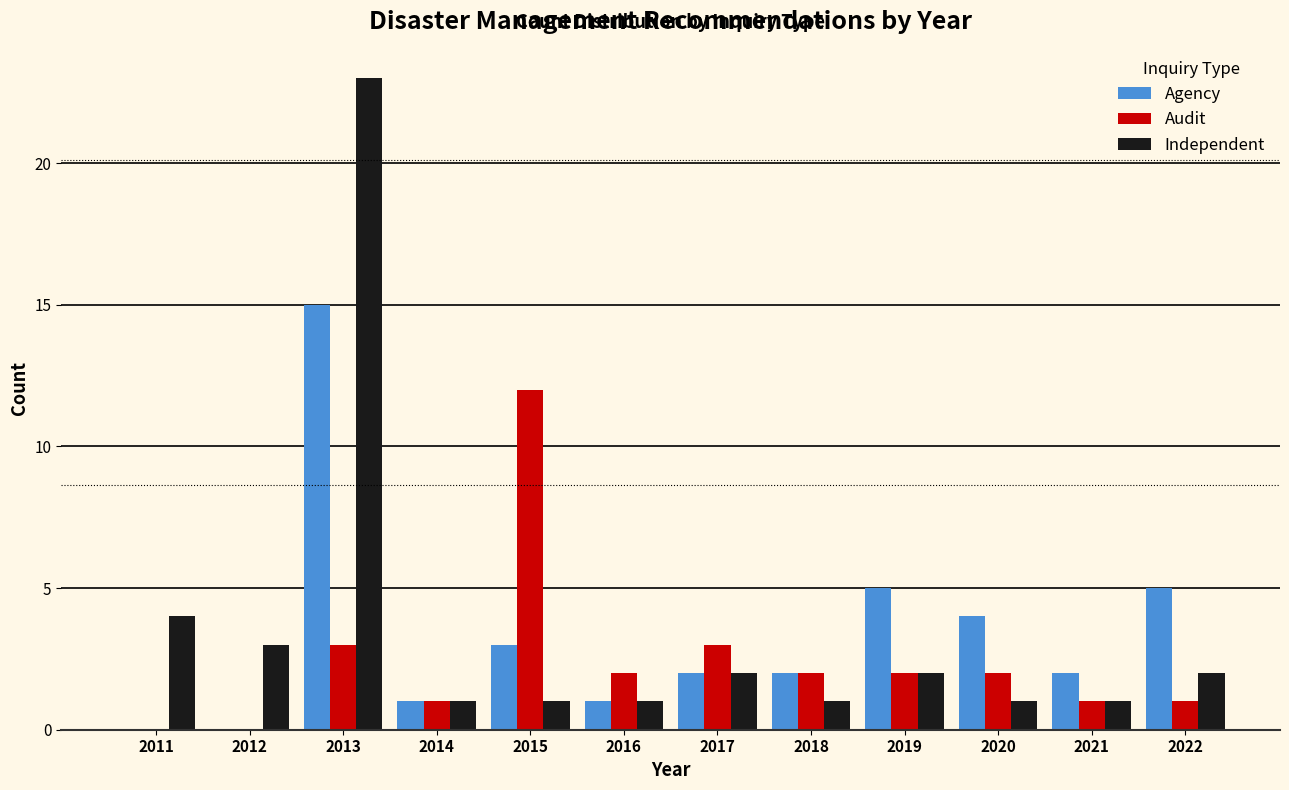

At which category is the sum across all series the highest?

2013